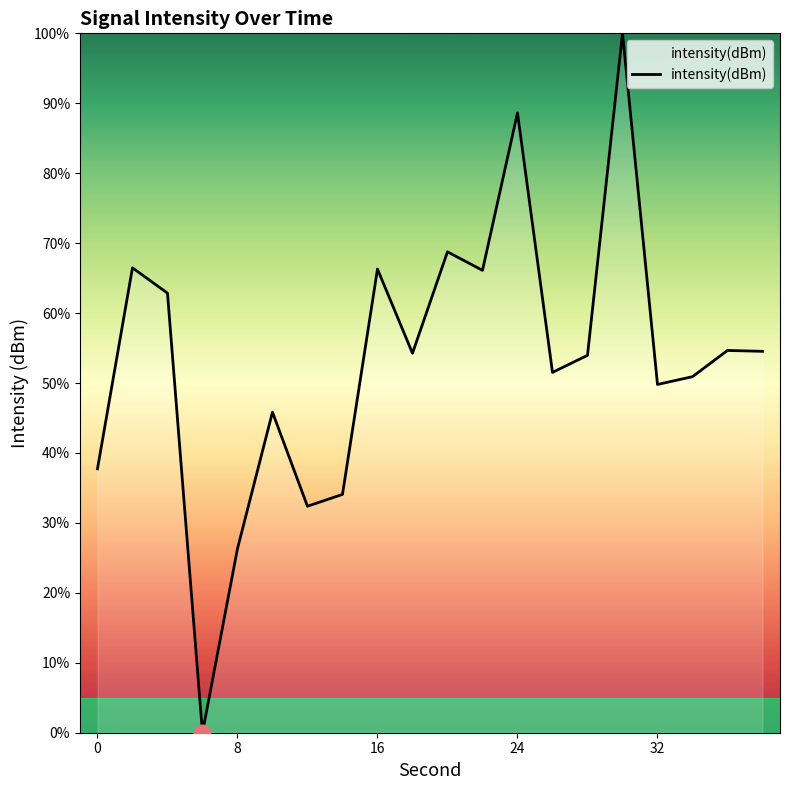

What is the maximum value shown in the chart?

100.0